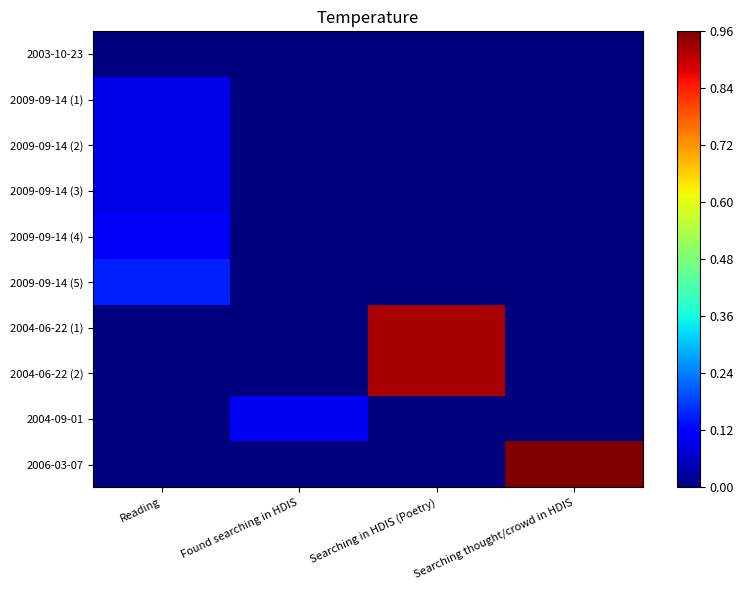

Reading left to right, extract all data points from this chart.

2003-10-23: Reading=0.0	Found searching in HDIS=0.0	Searching in HDIS (Poetry)=0.0	Searching thought/crowd in HDIS=0.0
2009-09-14 (1): Reading=0.1	Found searching in HDIS=0.0	Searching in HDIS (Poetry)=0.0	Searching thought/crowd in HDIS=0.0
2009-09-14 (2): Reading=0.1	Found searching in HDIS=0.0	Searching in HDIS (Poetry)=0.0	Searching thought/crowd in HDIS=0.0
2009-09-14 (3): Reading=0.1	Found searching in HDIS=0.0	Searching in HDIS (Poetry)=0.0	Searching thought/crowd in HDIS=0.0
2009-09-14 (4): Reading=0.1	Found searching in HDIS=0.0	Searching in HDIS (Poetry)=0.0	Searching thought/crowd in HDIS=0.0
2009-09-14 (5): Reading=0.2	Found searching in HDIS=0.0	Searching in HDIS (Poetry)=0.0	Searching thought/crowd in HDIS=0.0
2004-06-22 (1): Reading=0.0	Found searching in HDIS=0.0	Searching in HDIS (Poetry)=0.9	Searching thought/crowd in HDIS=0.0
2004-06-22 (2): Reading=0.0	Found searching in HDIS=0.0	Searching in HDIS (Poetry)=0.9	Searching thought/crowd in HDIS=0.0
2004-09-01: Reading=0.0	Found searching in HDIS=0.1	Searching in HDIS (Poetry)=0.0	Searching thought/crowd in HDIS=0.0
2006-03-07: Reading=0.0	Found searching in HDIS=0.0	Searching in HDIS (Poetry)=0.0	Searching thought/crowd in HDIS=1.0